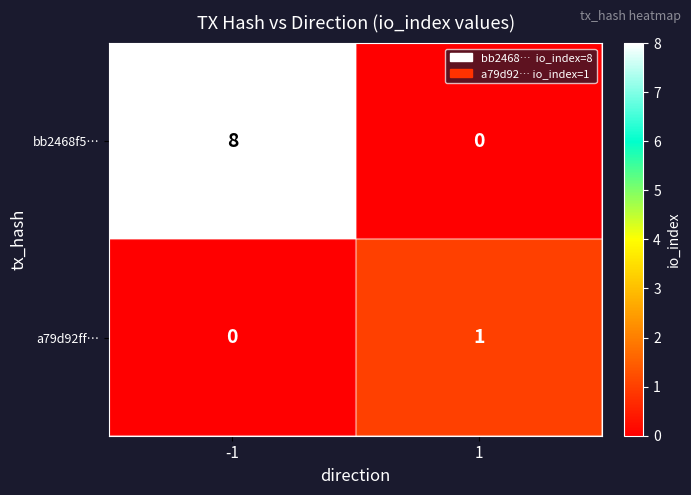

What is the greatest value displayed?

8